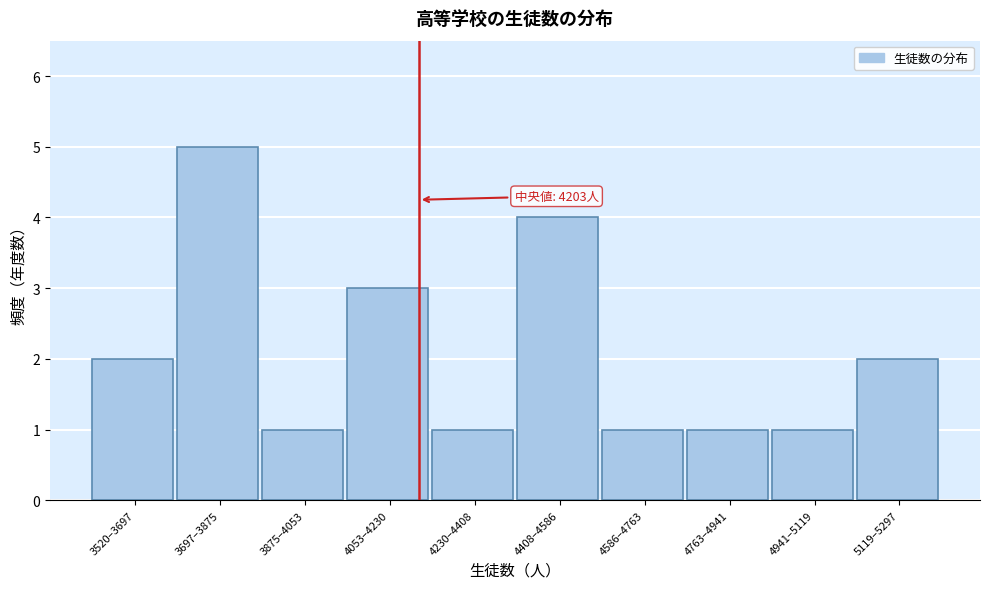

Reading left to right, what are all the values shown in this chart?

3520–3697=2	3697–3875=5	3875–4053=1	4053–4230=3	4230–4408=1	4408–4586=4	4586–4763=1	4763–4941=1	4941–5119=1	5119–5297=2